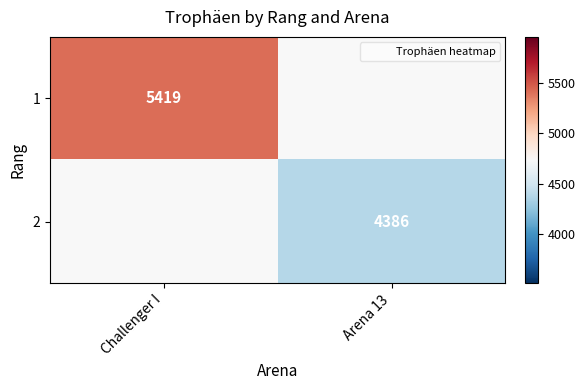

Which category has the highest value in the 1 series?

Challenger I